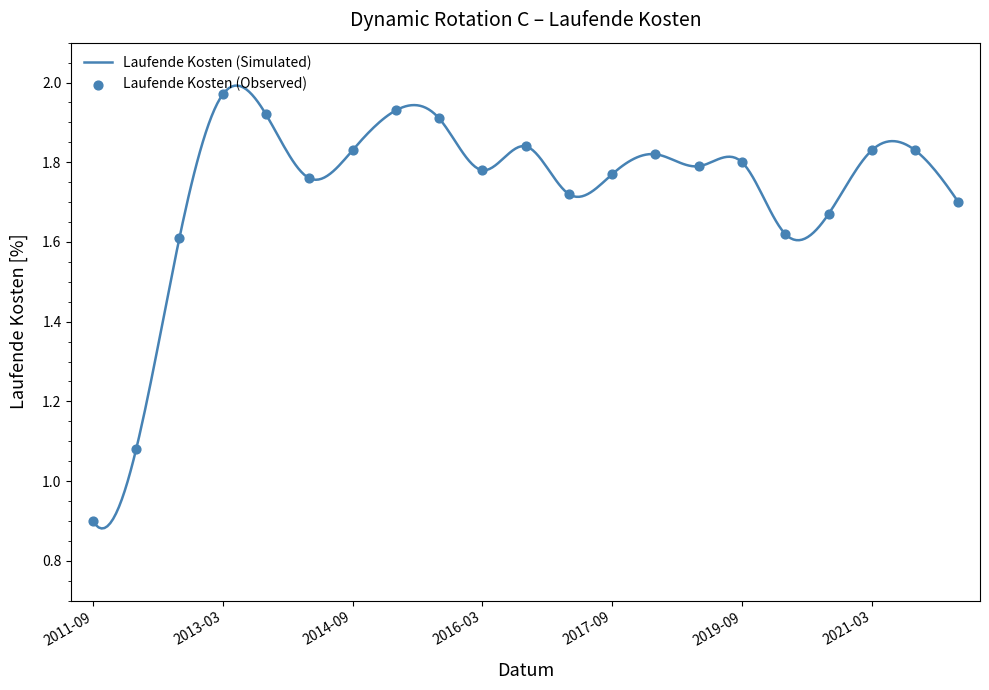

Between 2022-03-31 and 2017-03-31, which is larger?

2017-03-31